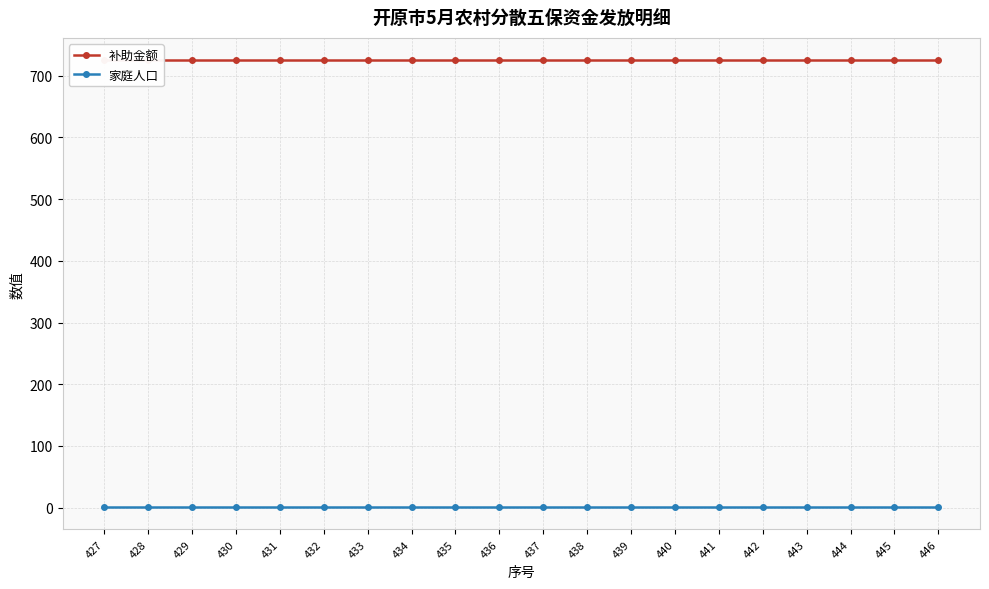

Where is 家庭人口 nearest to the value 1?

427